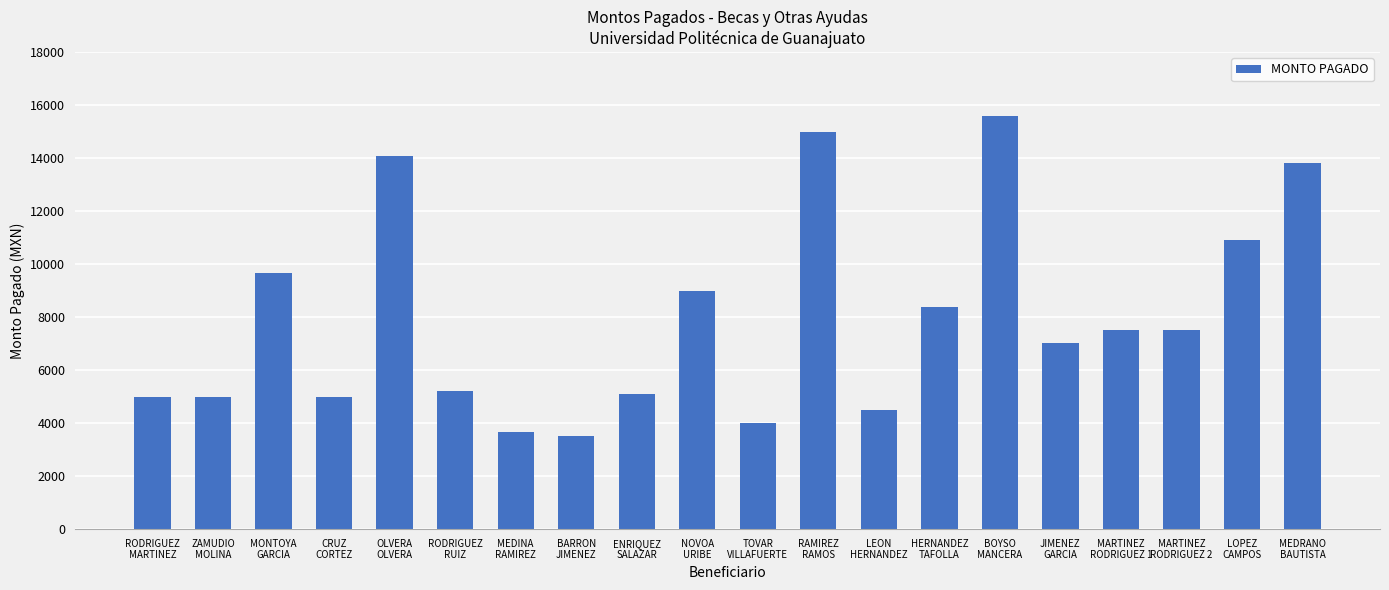

At which category does the chart reach its peak across all series?

BOYSO
MANCERA